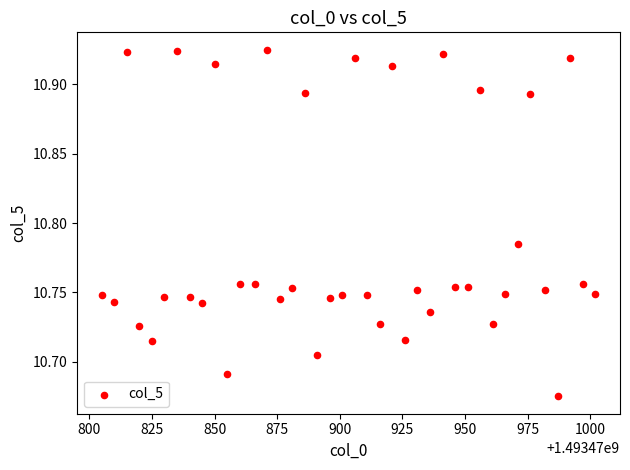

What is the range of X values (max minus min)?

197.0